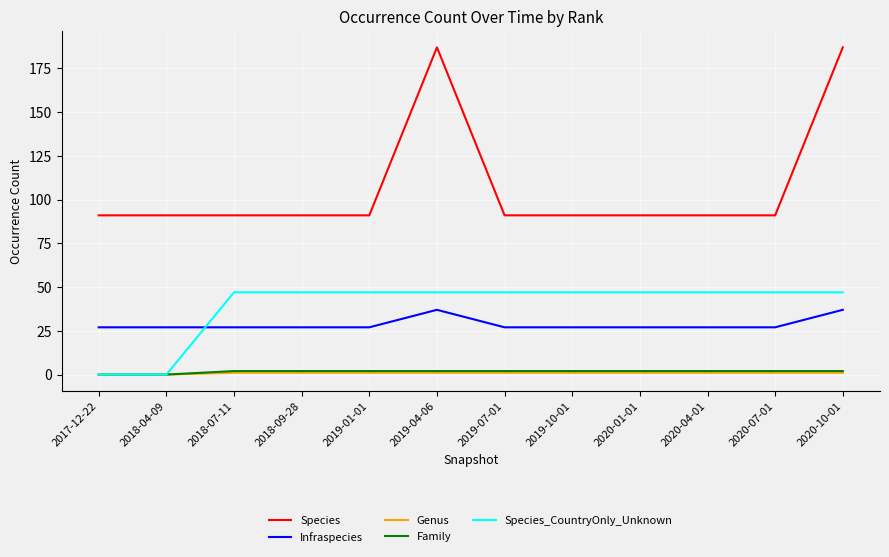

The value of Species at 2019-07-01 is 91. True or false?

True